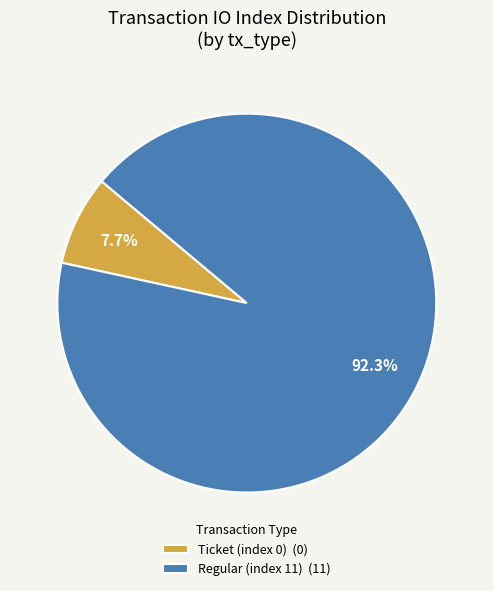

To the nearest percent, what is the difference between the largest and smallest slice percentages?

85%